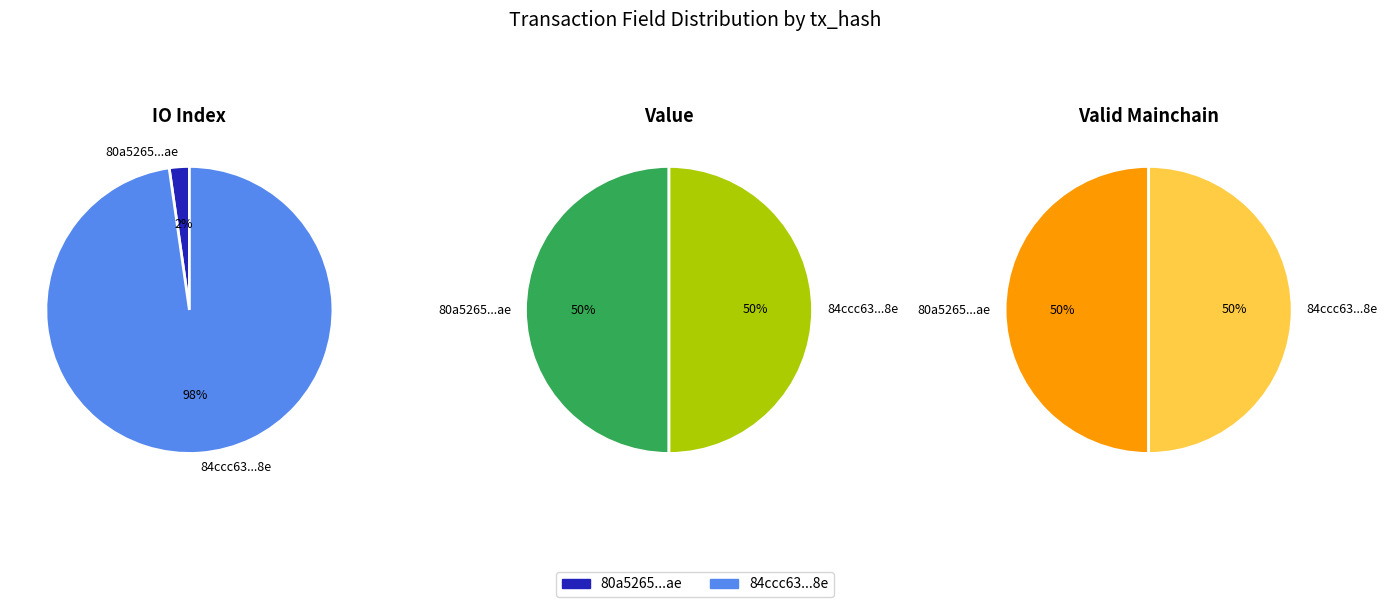

What percentage is the values_value slice, to the nearest percent?

50%